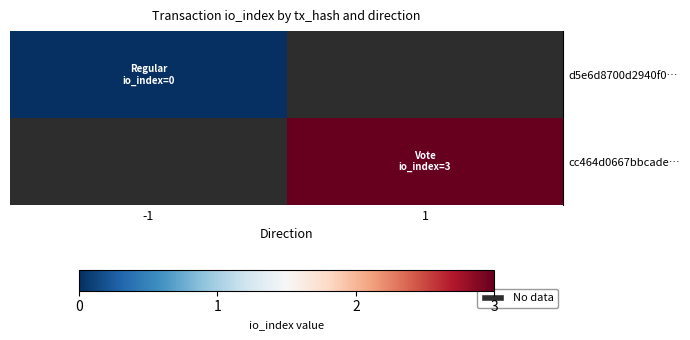

At how many categories does at least one series exceed 0?

1